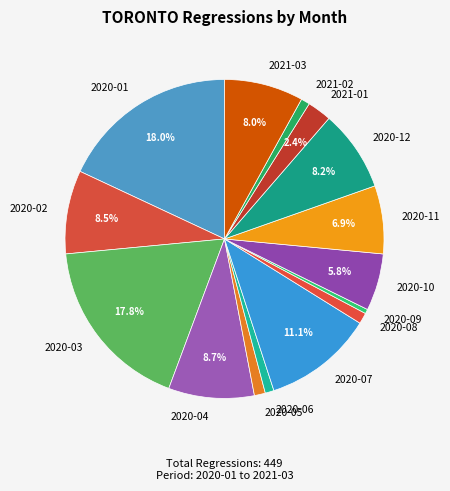

To the nearest percent, what percentage of the pie is 2020-01?

18%